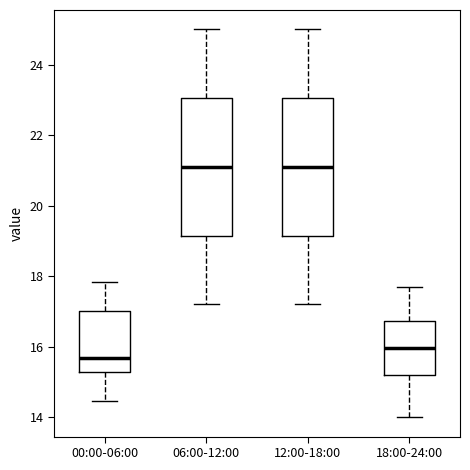

Where does the upper whisker of the box for 18:00-24:00 end on the y-axis? The values are not printed on the chart, so give them approximately, as read against the axis.

17.8